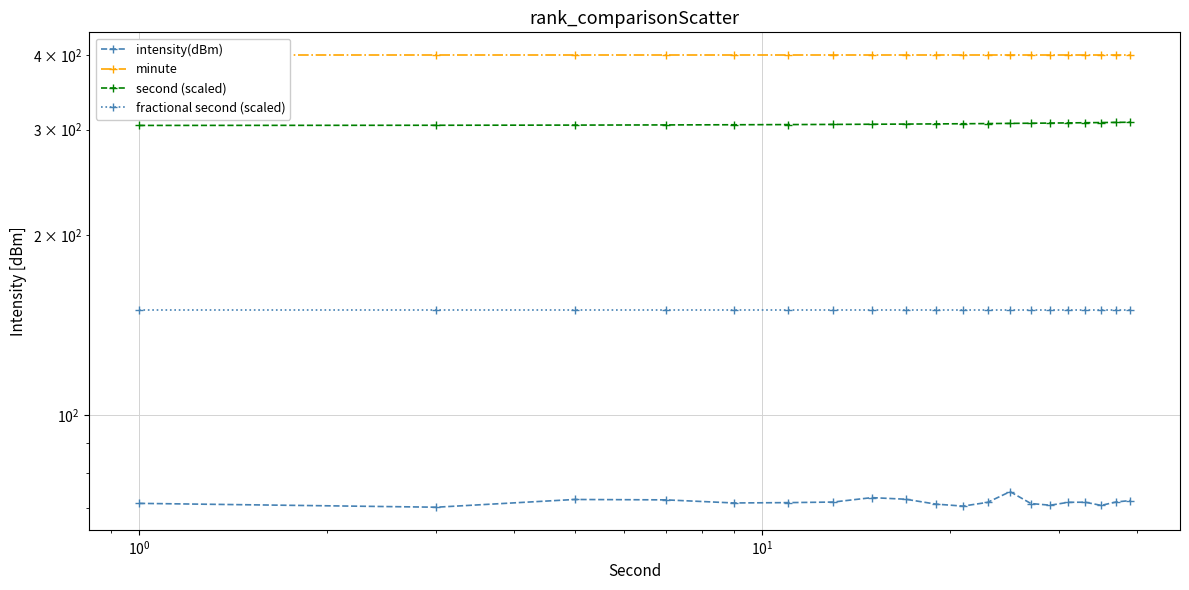

True or false: intensity(dBm) and second (scaled) intersect in this chart.

False